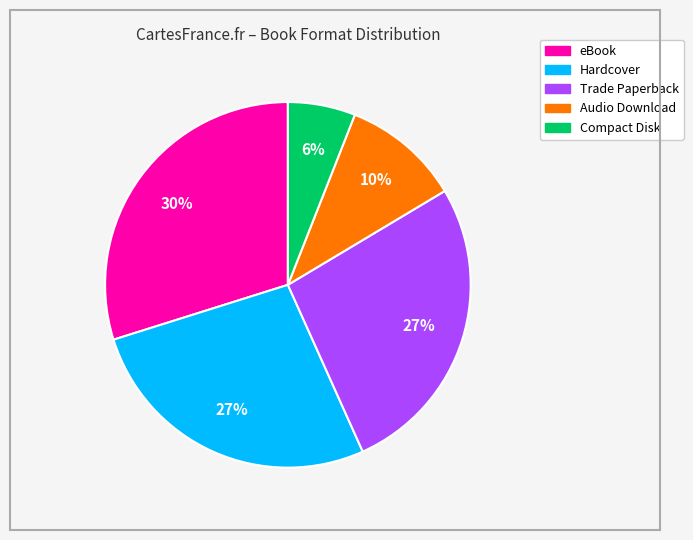

To the nearest percent, what is the average slice percentage?

20%